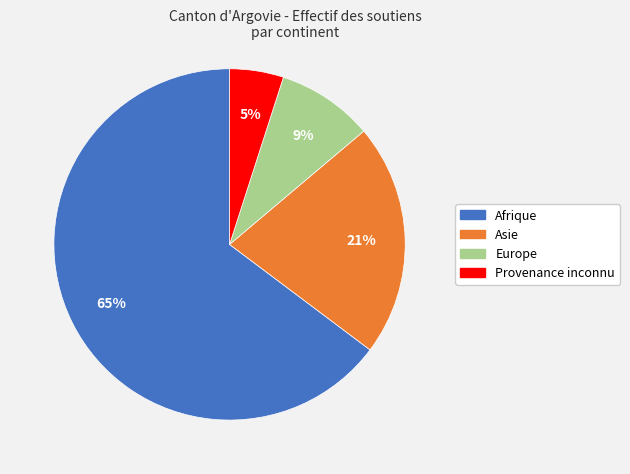

The Provenance inconnu slice represents 5% of the pie. True or false?

True